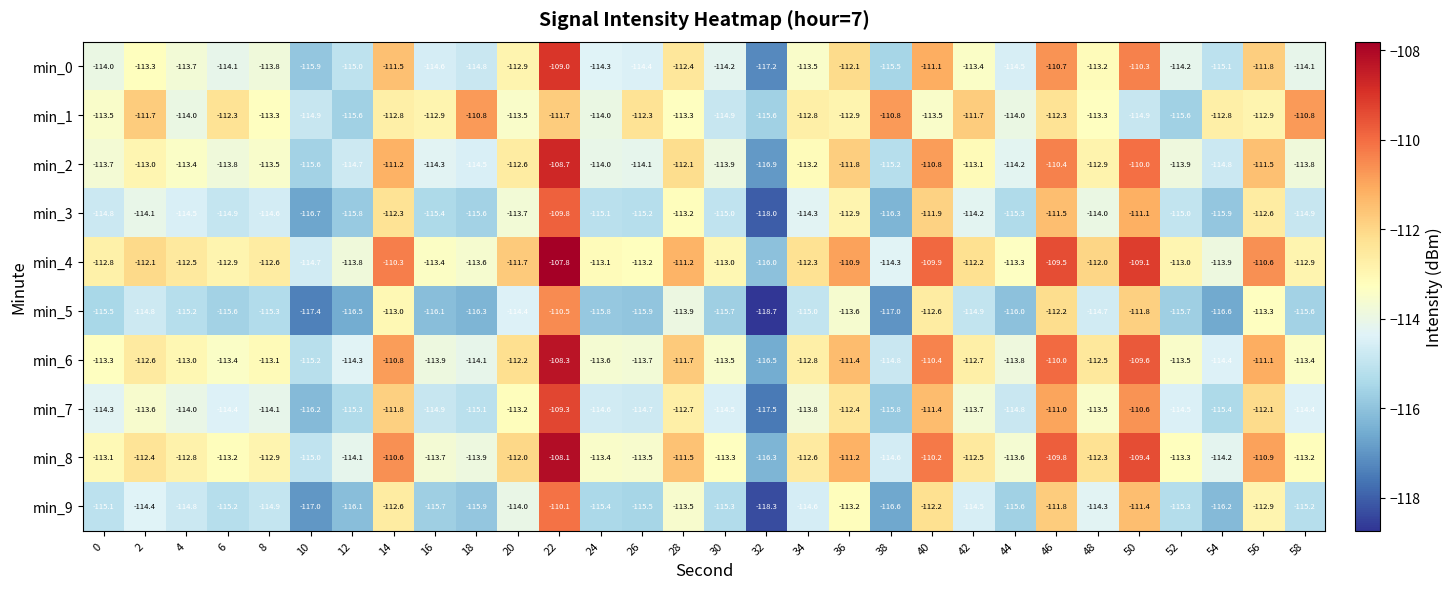

Which label corresponds to the smallest value in the chart?

32